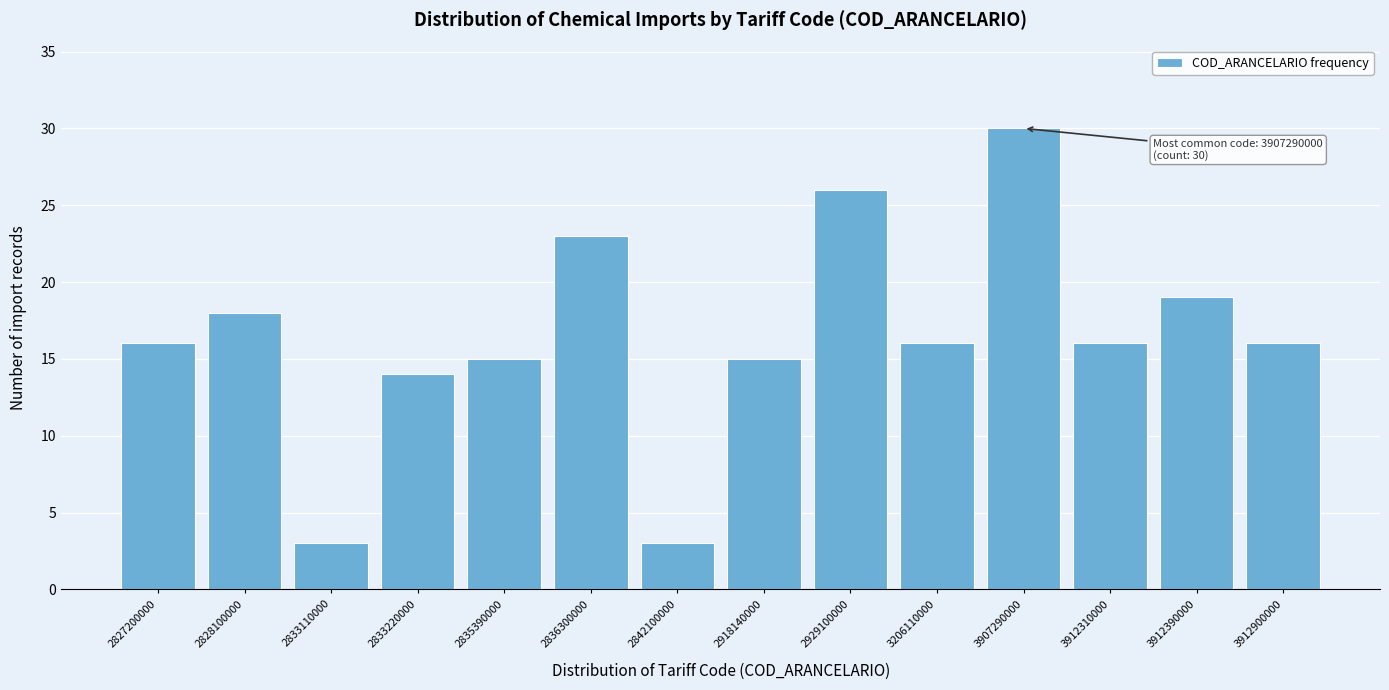

Reading right to left, transcribe all the data shown in this chart.

3912900000=16	3912390000=19	3912310000=16	3907290000=30	3206110000=16	2929100000=26	2918140000=15	2842100000=3	2836300000=23	2835390000=15	2833220000=14	2833110000=3	2828100000=18	2827200000=16